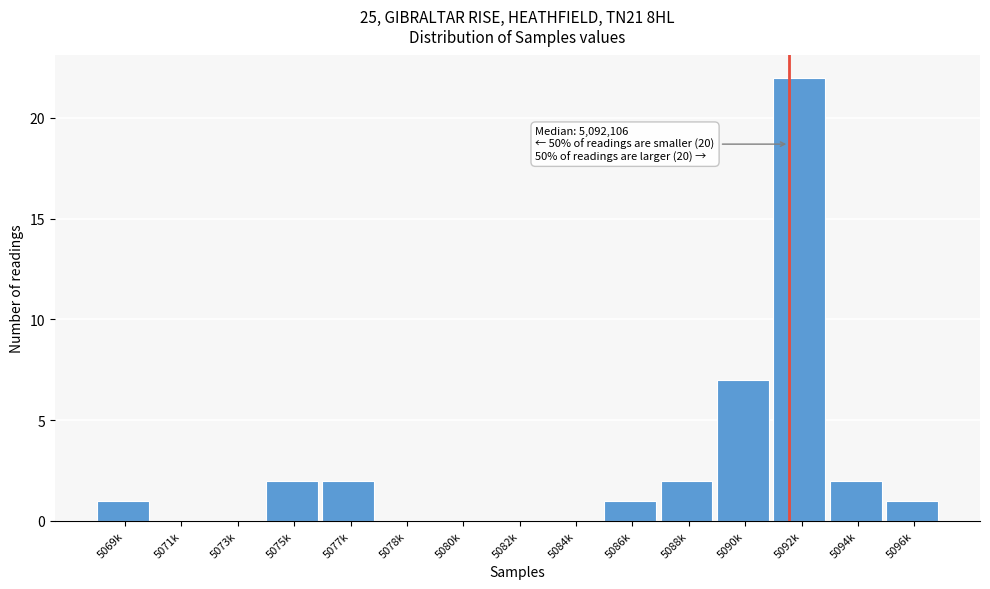

Reading left to right, transcribe all the data shown in this chart.

5069k=1	5071k=0	5073k=0	5075k=2	5077k=2	5078k=0	5080k=0	5082k=0	5084k=0	5086k=1	5088k=2	5090k=7	5092k=22	5094k=2	5096k=1